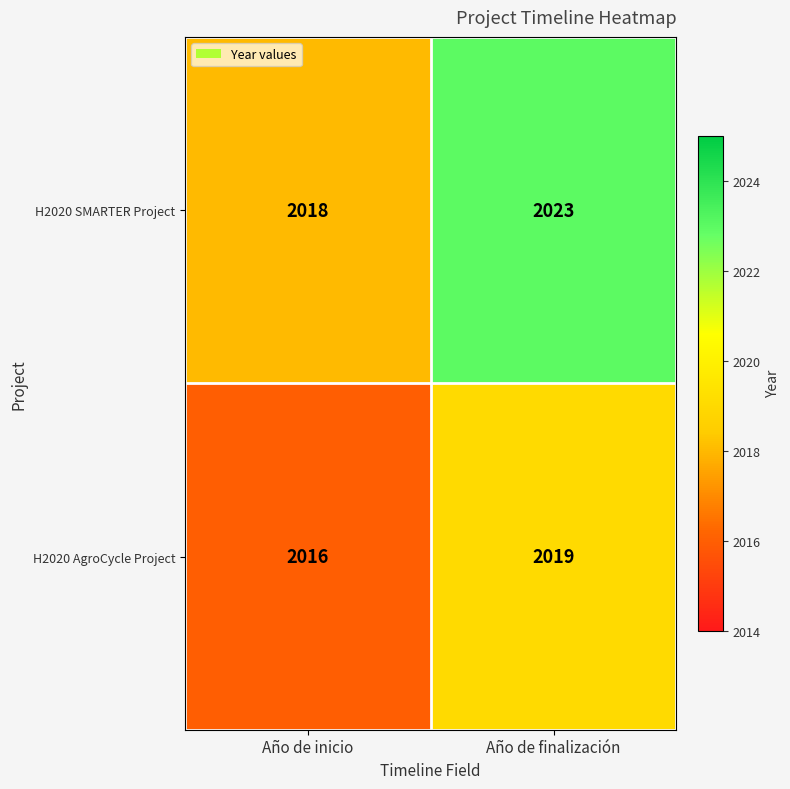

What value does the H2020 SMARTER Project series have at Año de inicio?

2018